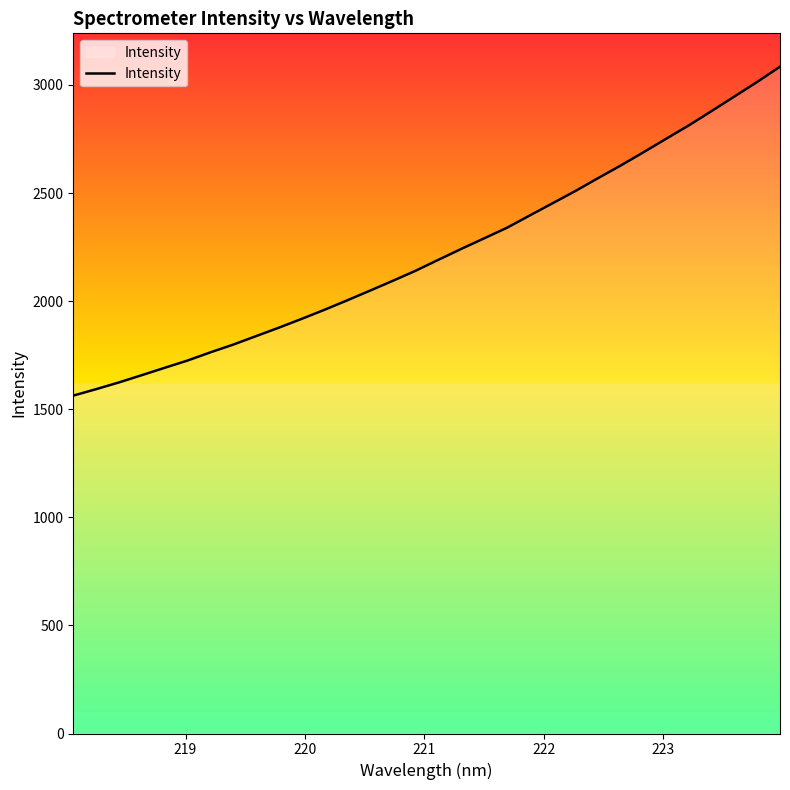

What is the greatest value displayed?

3084.6